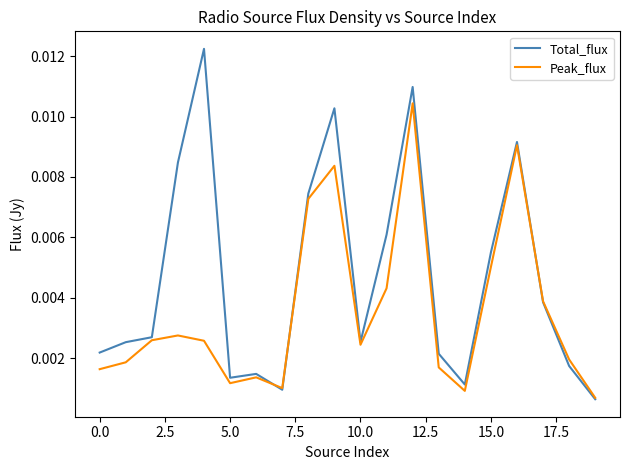

List the series in order of their peak value, lowest first.

Peak_flux, Total_flux